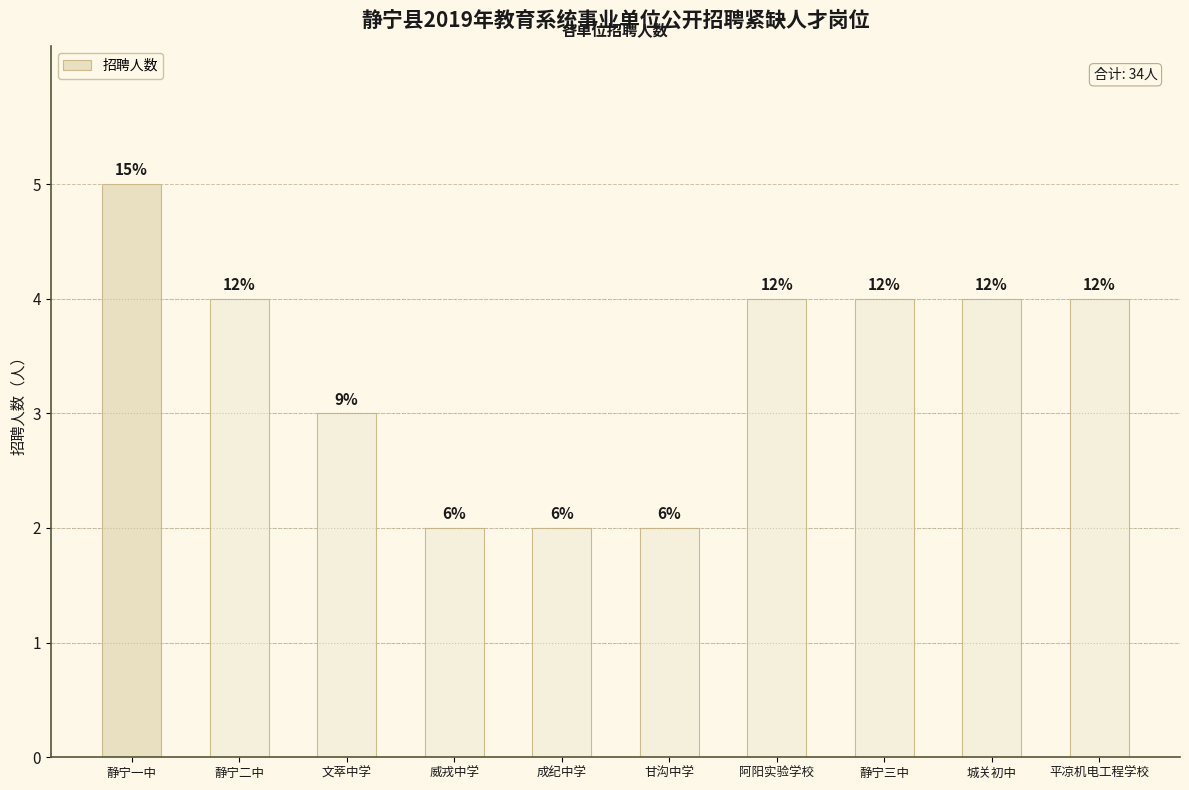

What is the average value?

3